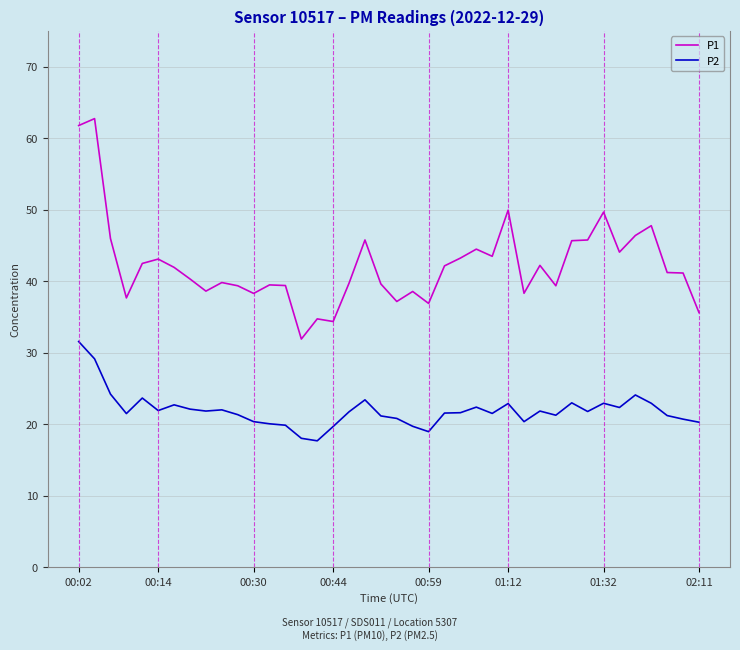

In P1, how many points are higher than both neighbors (excluding endpoints)?

12